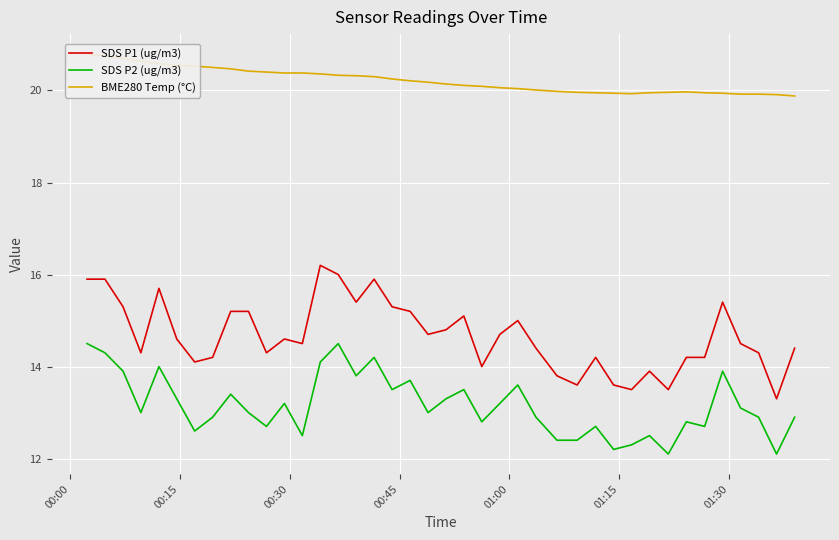

True or false: SDS P2 (ug/m3) and SDS P1 (ug/m3) cross at least once.

False